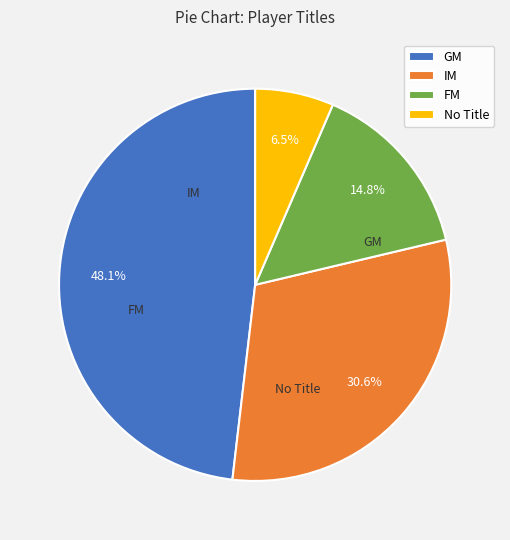

To the nearest percent, what portion does FM represent?

15%